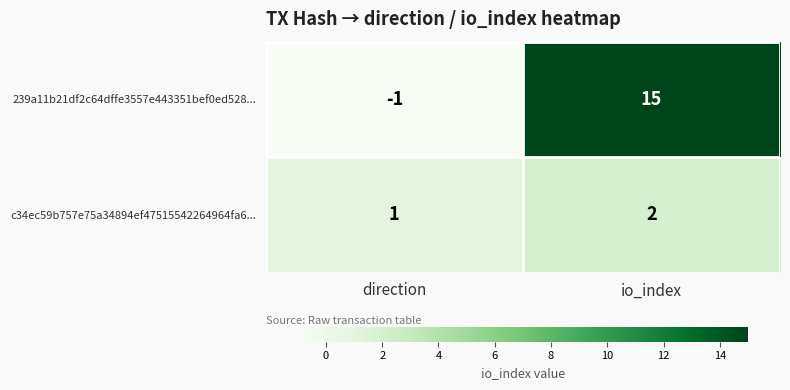

Which series changed the most between direction and io_index?

239a11b21df2c64dffe3557e443351bef0ed528...